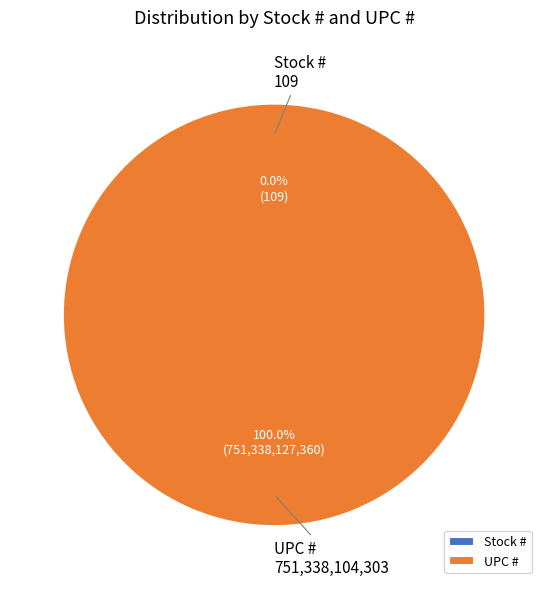

Does Stock # account for over 50% of the chart?

No